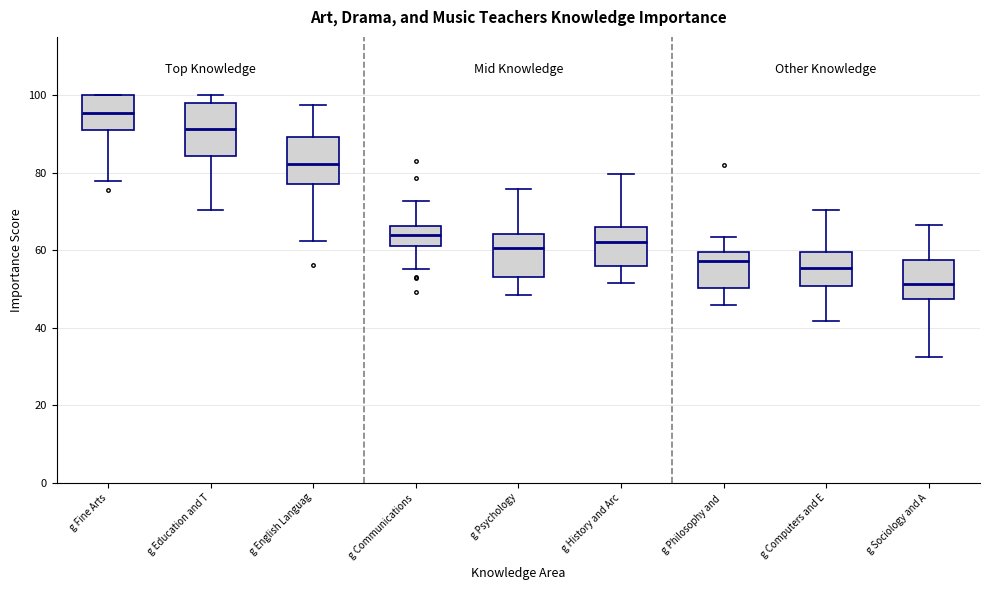

Reading left to right, read every box against the y-axis: the position of its median line, the range the box covers, and the ends of its whiskers. The values are not printed on the chart, so give them approximately, as read against the axis.

g Fine Arts: median 96, box 92 to 100, whiskers 78 to 100
g Education and T: median 92, box 84 to 98, whiskers 70 to 100
g English Languag: median 82, box 76 to 90, whiskers 62 to 98
g Communications: median 64, box 62 to 66, whiskers 56 to 72
g Psychology: median 60, box 52 to 64, whiskers 48 to 76
g History and Arc: median 62, box 56 to 66, whiskers 52 to 80
g Philosophy and: median 58, box 50 to 60, whiskers 46 to 64
g Computers and E: median 56, box 50 to 60, whiskers 42 to 70
g Sociology and A: median 52, box 48 to 58, whiskers 32 to 66